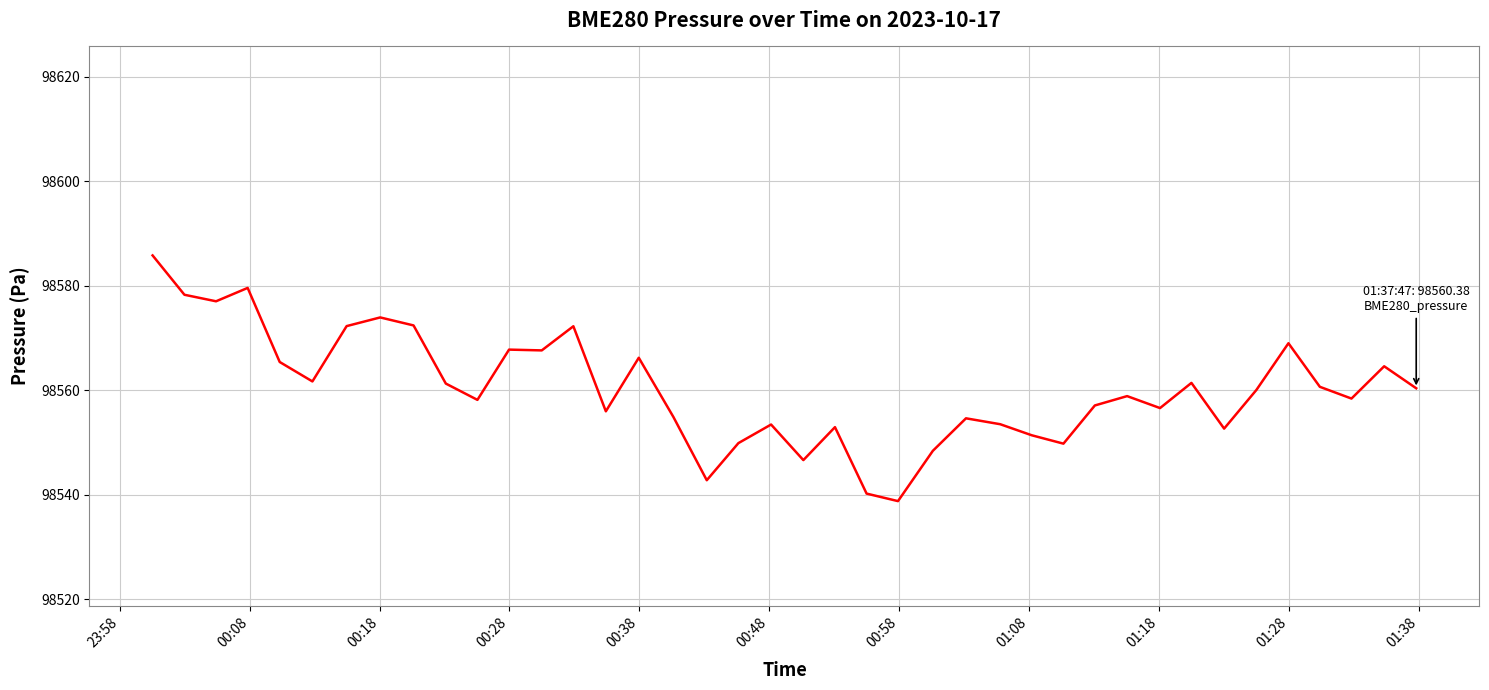

What is the smallest value displayed?

98538.8